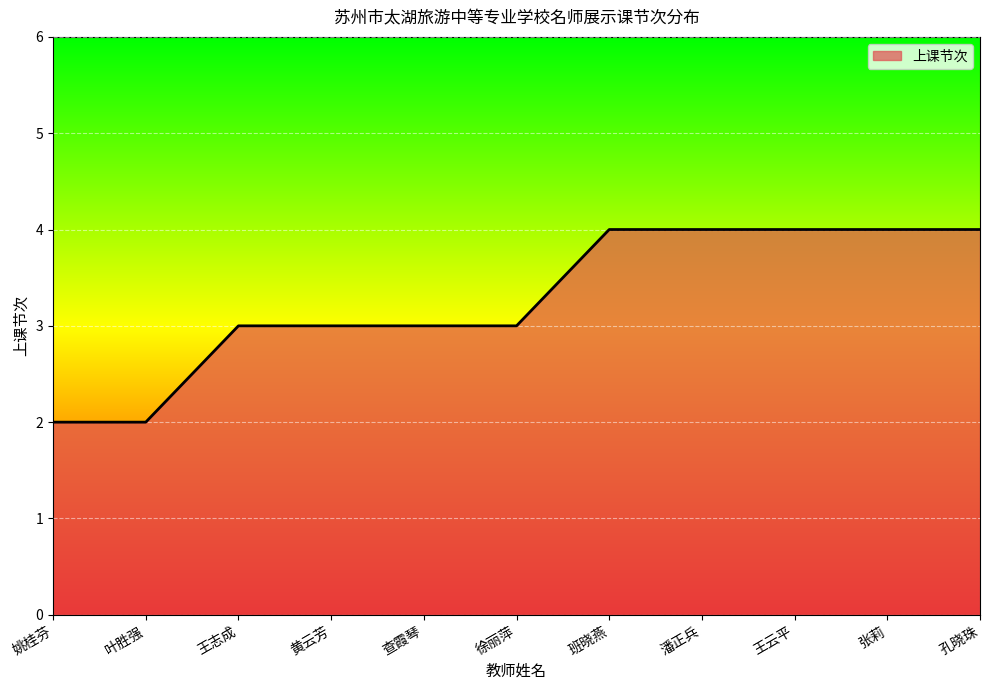

True or false: the data shows 4 at 潘正兵.

True